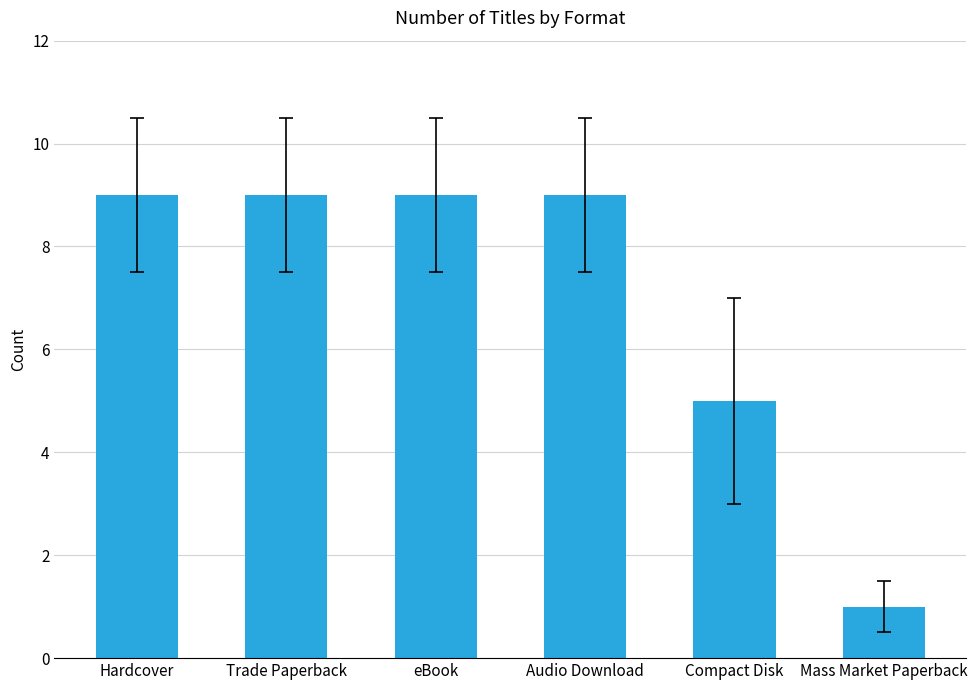

What is the greatest value displayed?

9